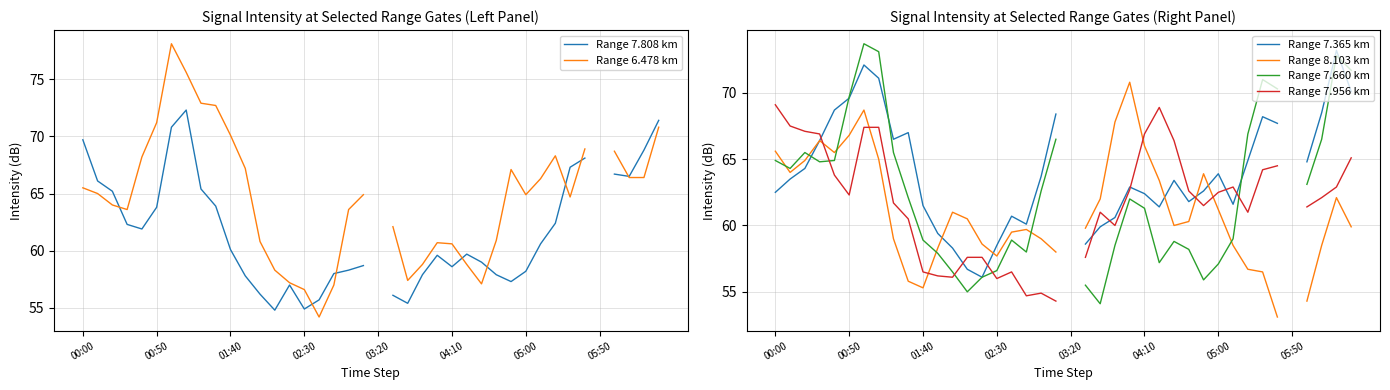

Which series changed the most between 28 and 29?

Range 6.478 km